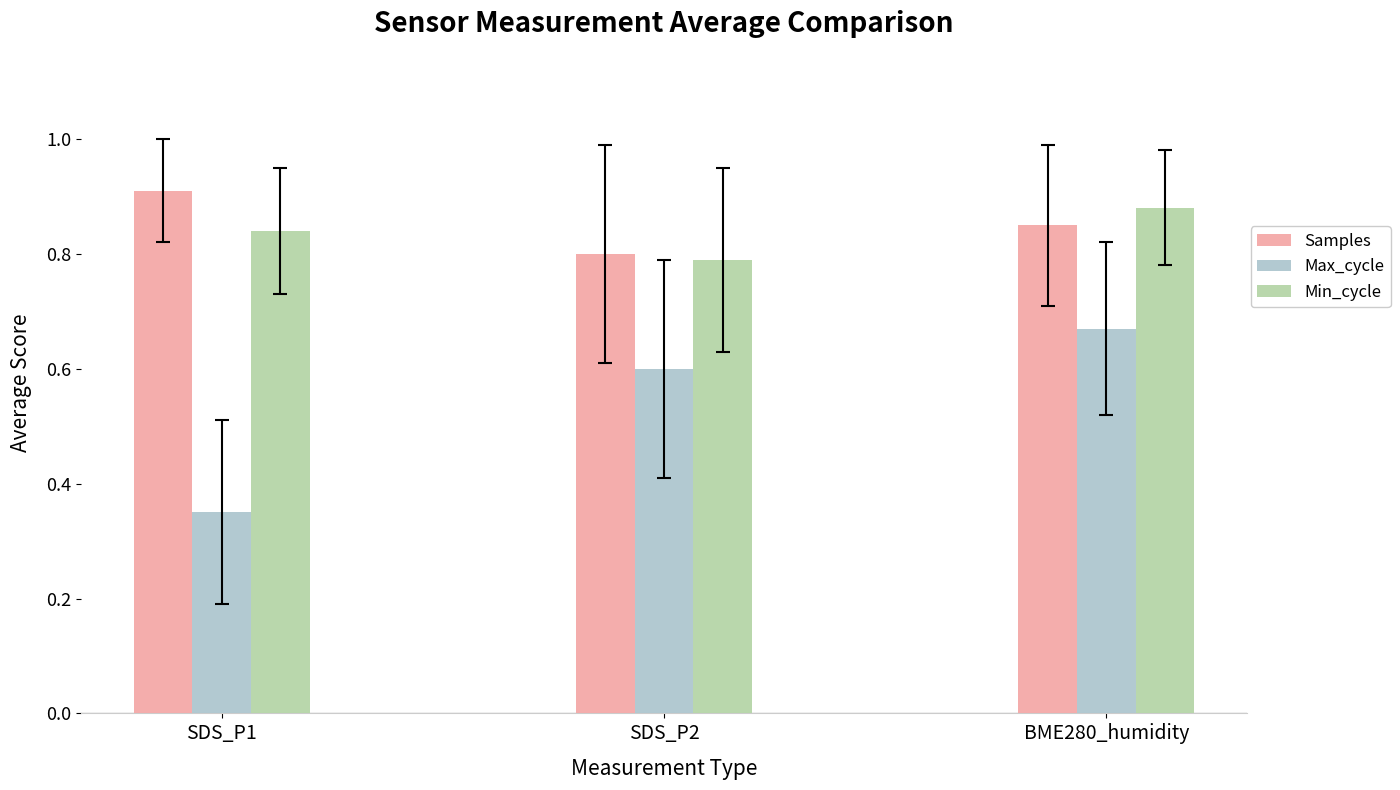

Are the bars grouped side by side (vs. stacked)?

Yes